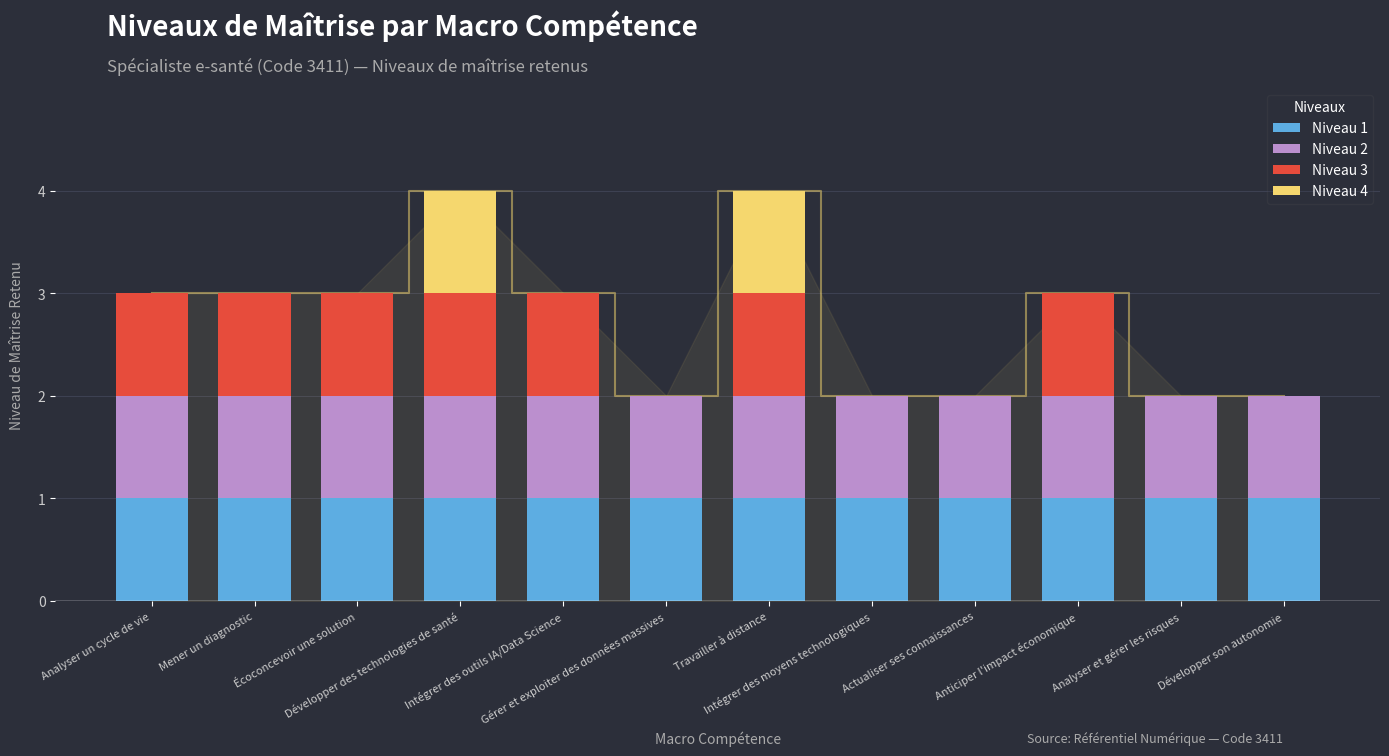

Which has a higher value, Gérer et exploiter des données massives or Intégrer des outils IA/Data Science?

Gérer et exploiter des données massives